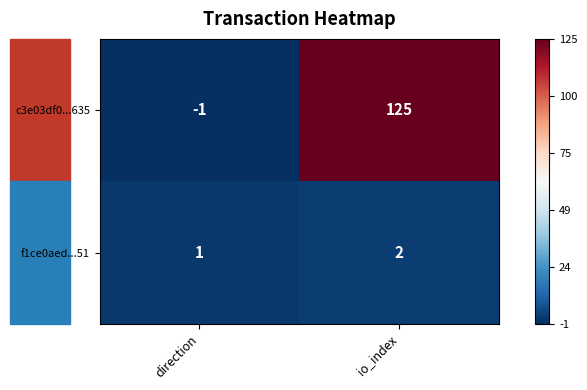

Rank the series at io_index from highest to lowest value.

c3e03df0...635, f1ce0aed...51